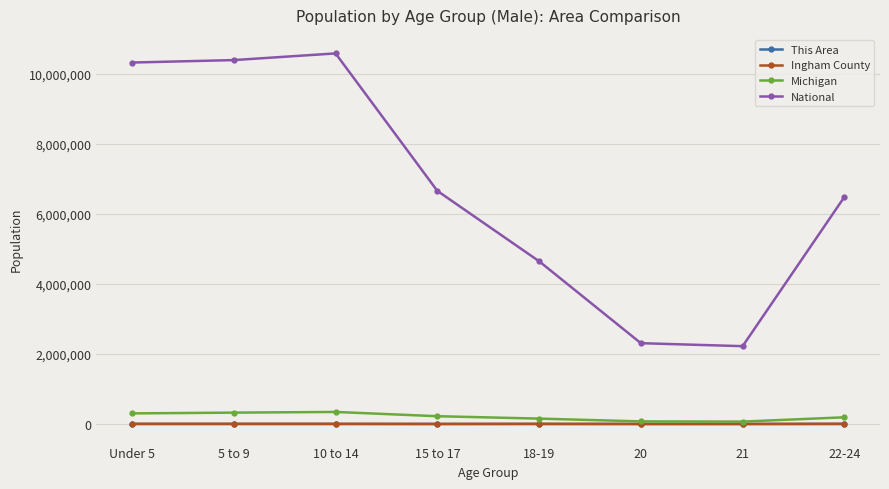

What is the greatest value displayed?

10579862